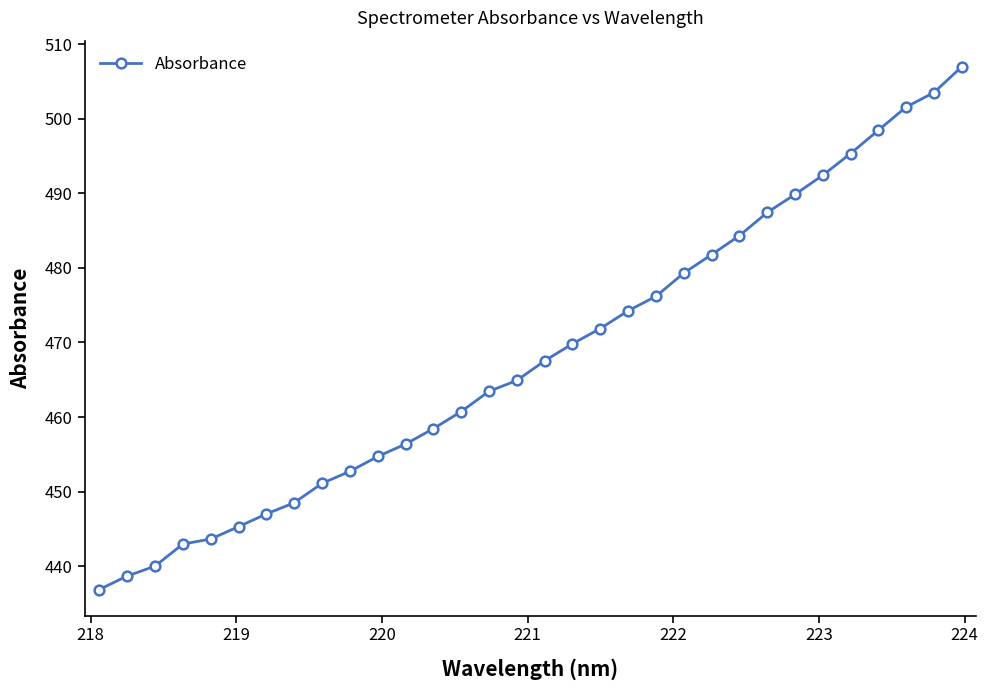

What is the value of the 27th point from the left?

492.4